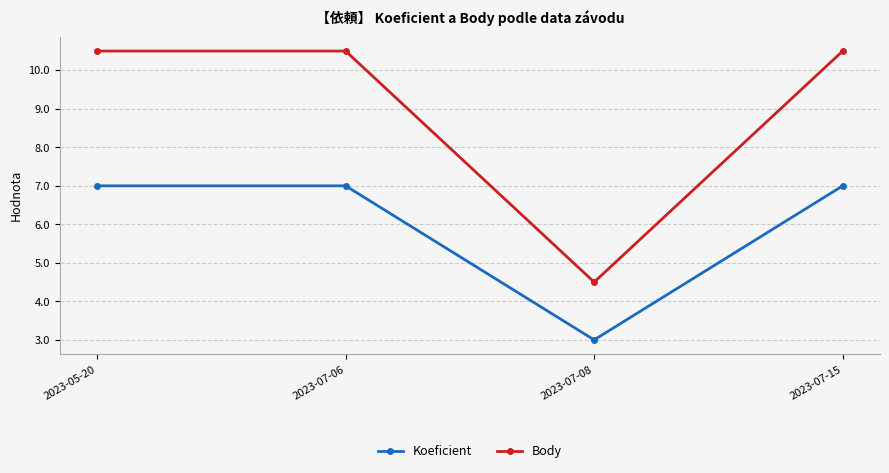

Reading left to right, transcribe all the data shown in this chart.

Koeficient: 7.0	7.0	3.0	7.0
Body: 10.5	10.5	4.5	10.5